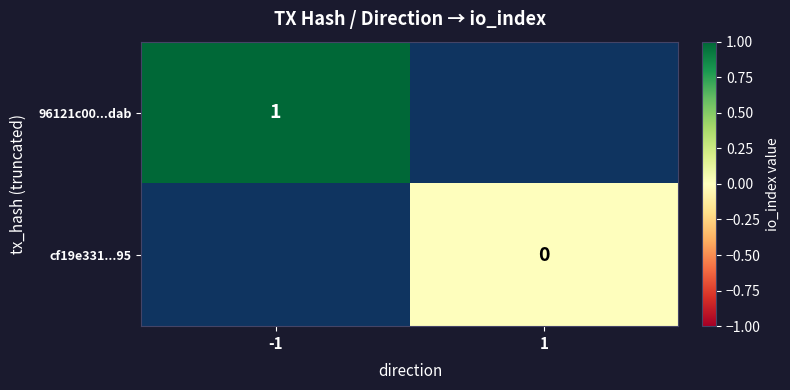

Is the value of cf19e331...95 at 1 greater than the value of 96121c00...dab at -1?

No